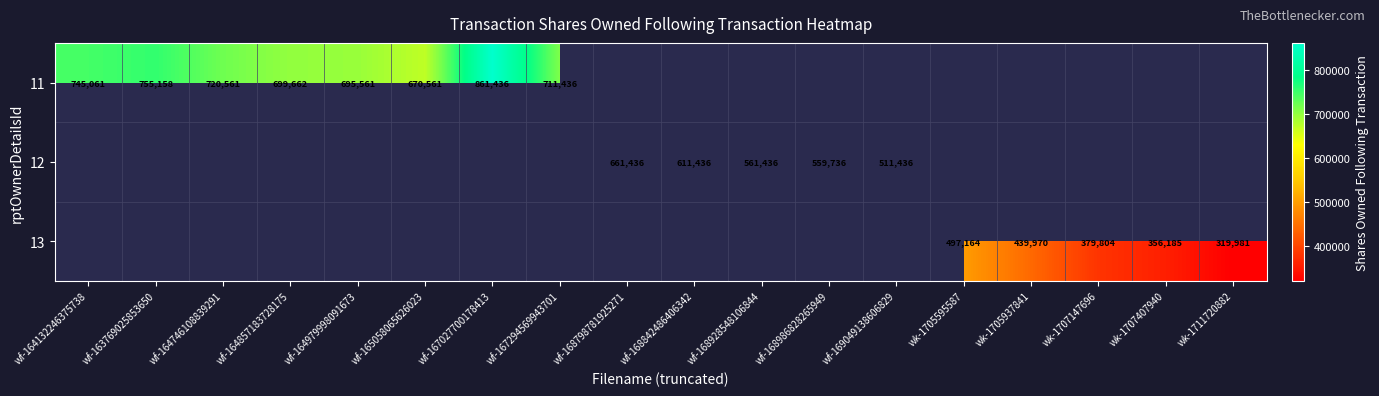

Is the value of 11 at wf-164132246375738 greater than the value of 13 at wk-1707407940?

Yes